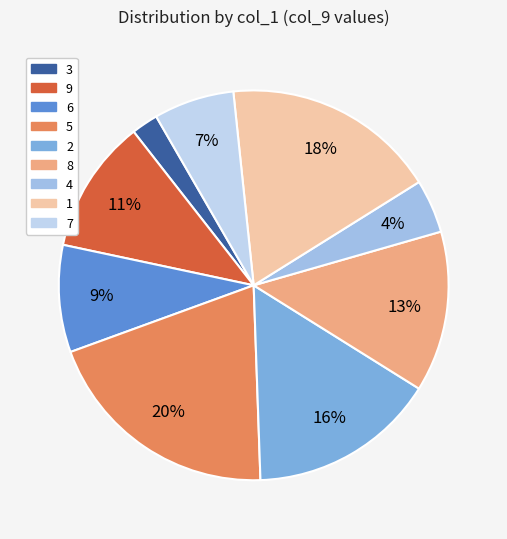

Which slice is the smallest?

3